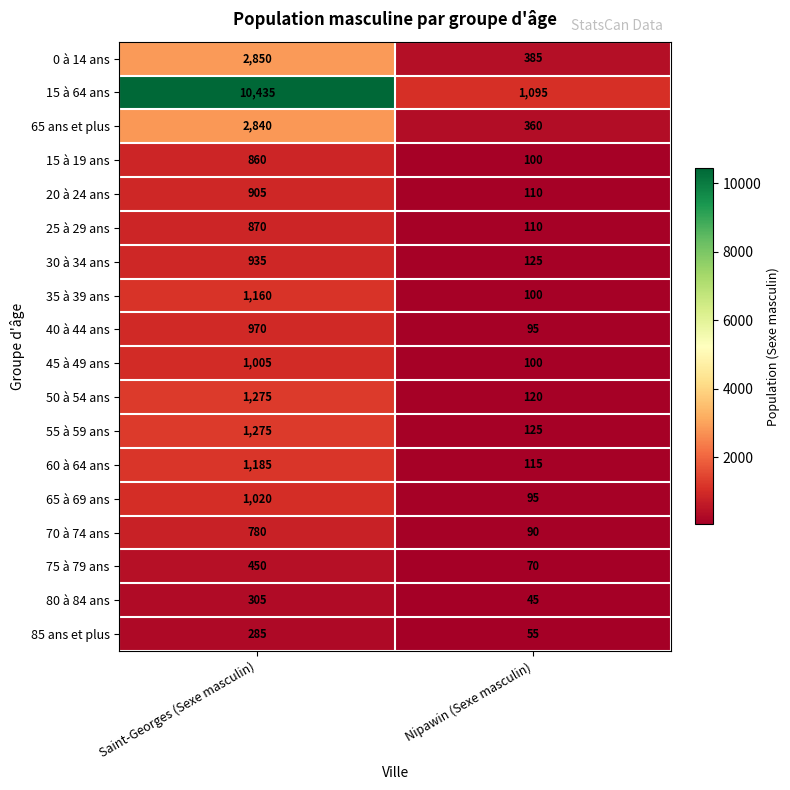

Which category has the lowest value across all series?

Nipawin (Sexe masculin)